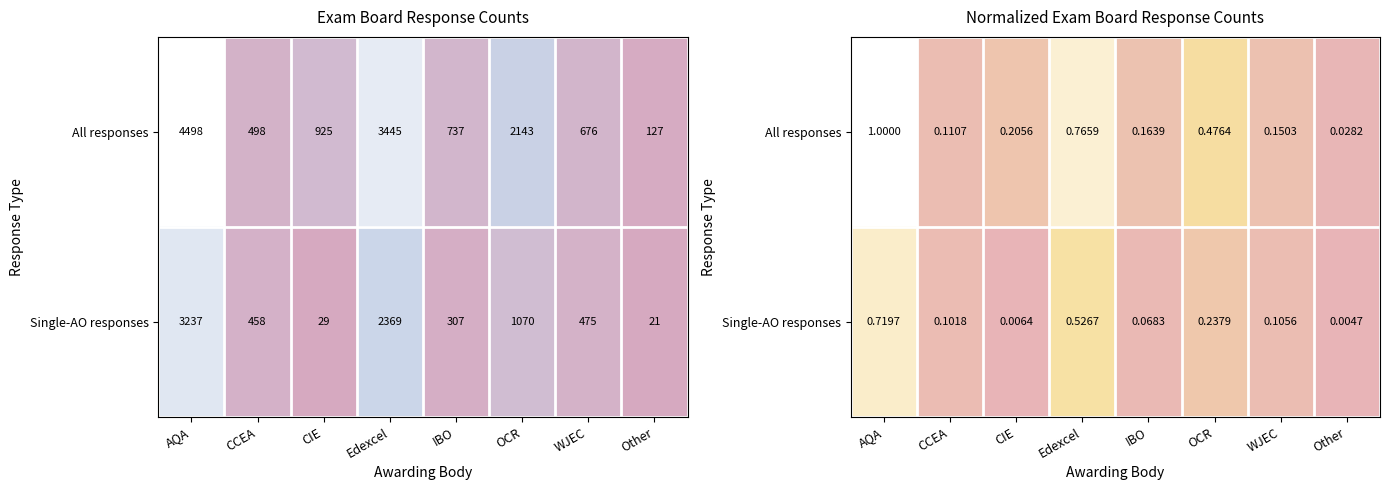

Which has a higher value, AQA or OCR?

AQA